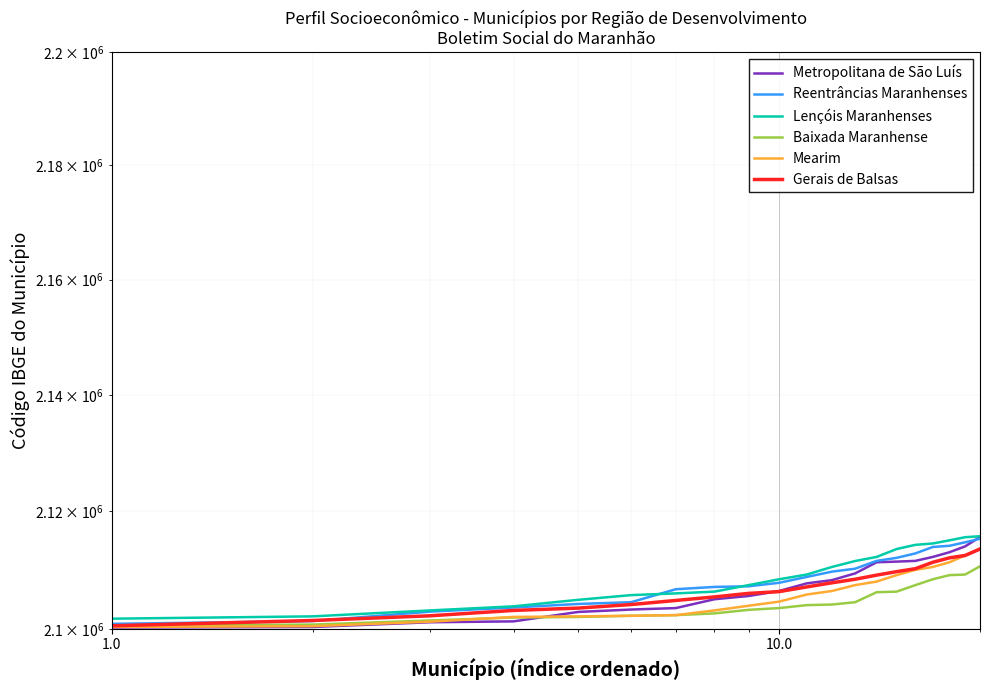

Between 1.0 and 0.1, which is larger?

1.0